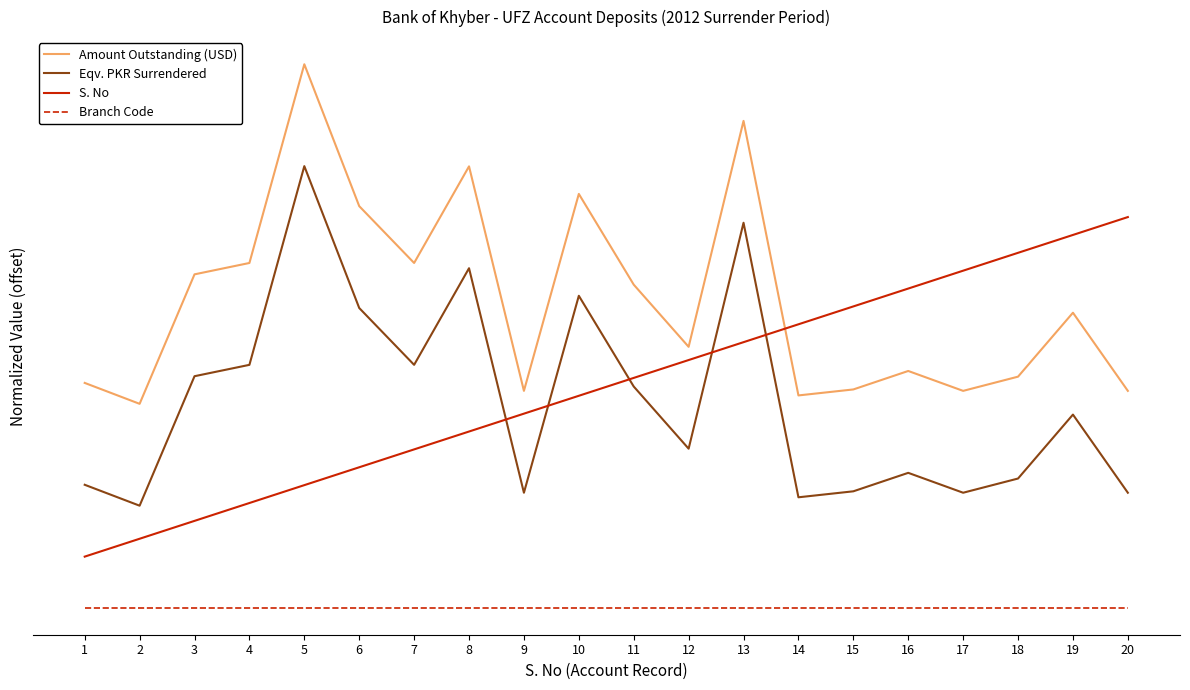

Does the chart display data point markers on the line(s)?

No